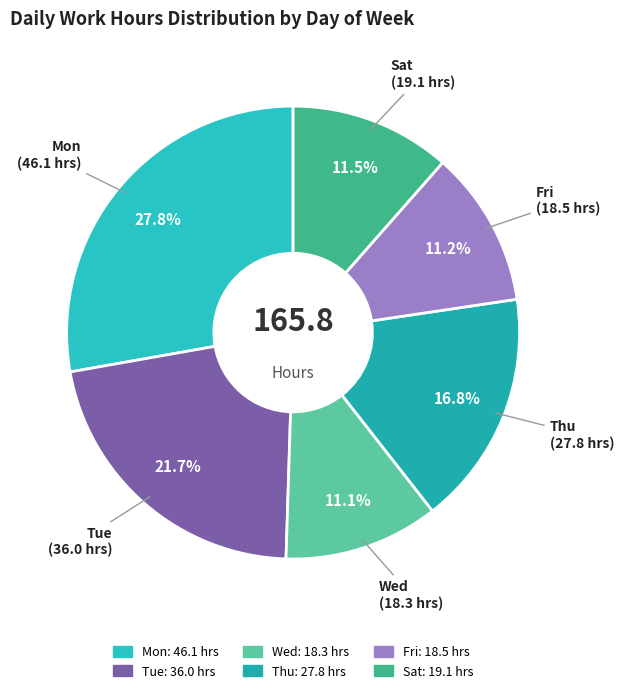

Is there a majority slice in this chart?

No